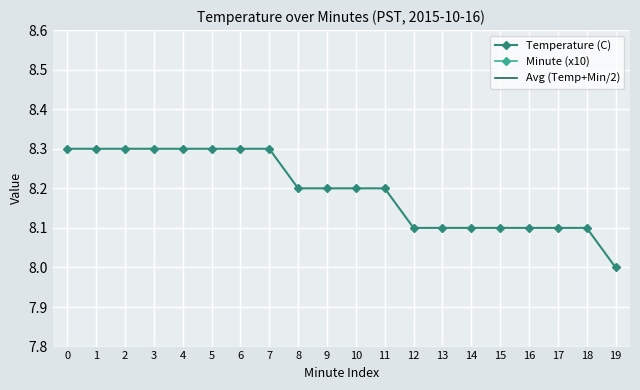

Rank the categories by Avg (Temp+Min/2) value from highest to lowest.

18, 19, 17, 16, 15, 14, 13, 11, 12, 10, 9, 7, 8, 6, 5, 4, 3, 2, 1, 0